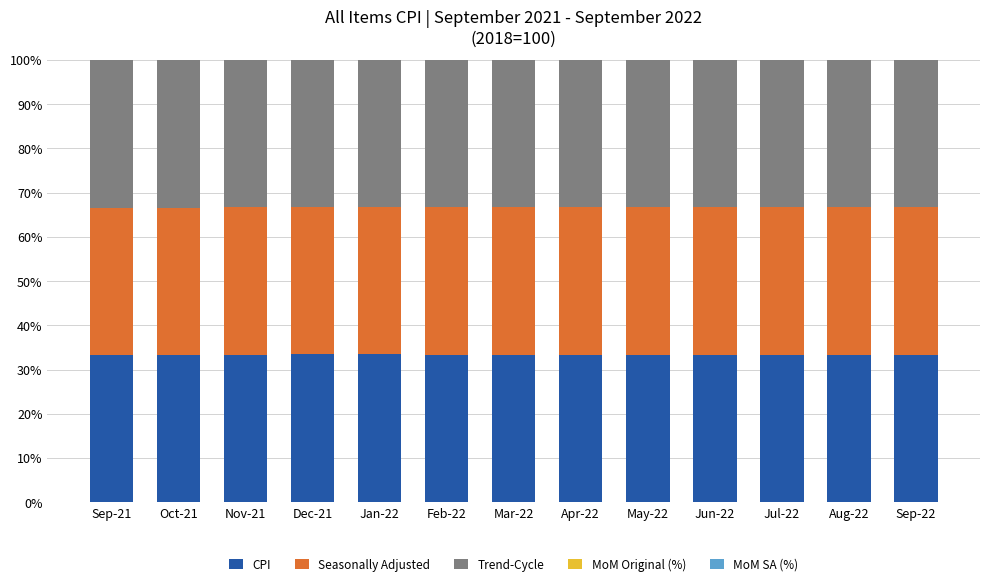

What is the highest value of the CPI series?

33.4